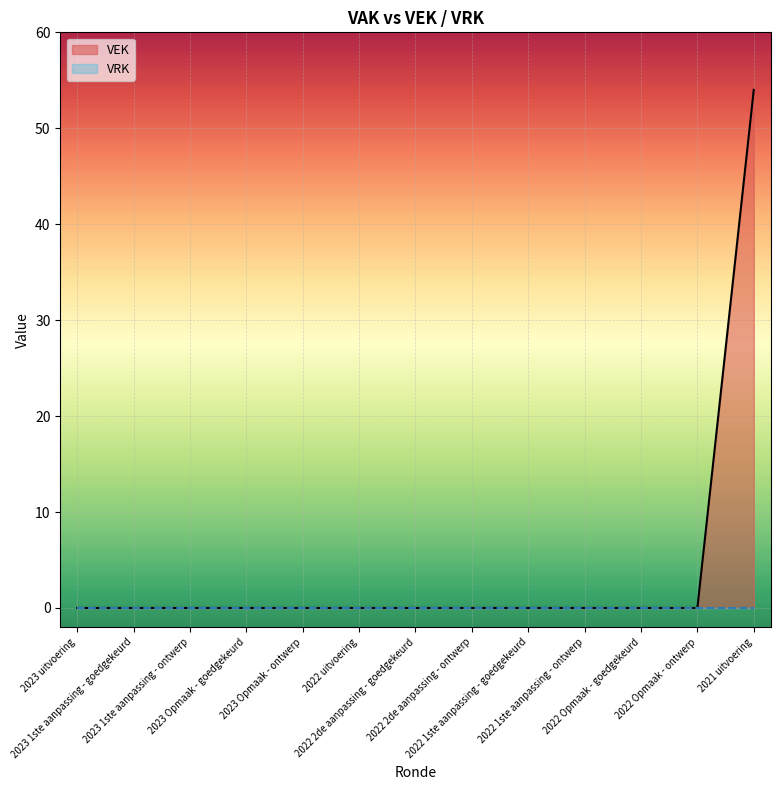

Which label corresponds to the smallest value in the chart?

2023 uitvoering